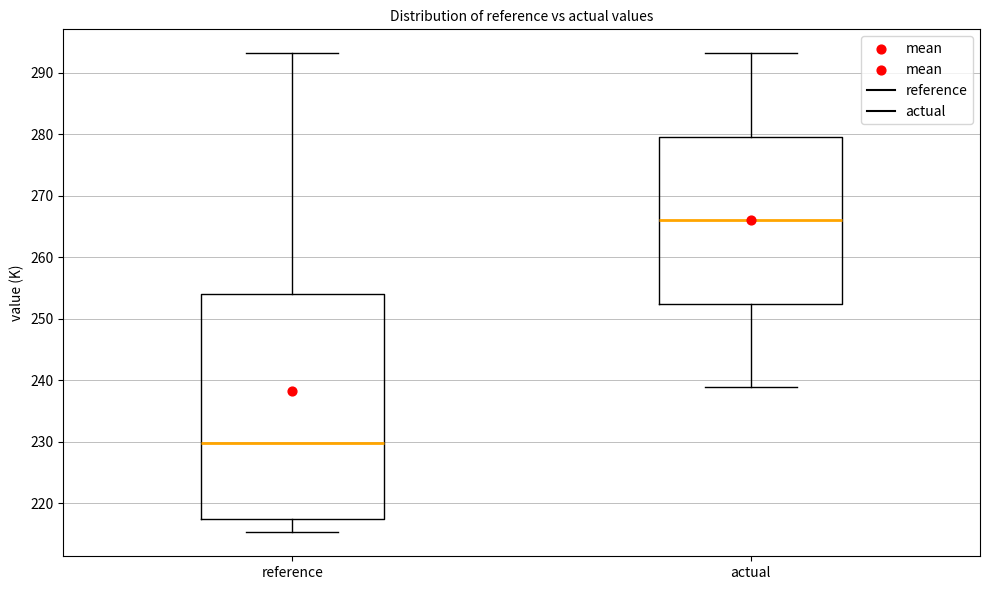

Reading left to right, transcribe this box plot: for each box, give where its median line is, the range the box spans, and where its two whiskers end, as read against the y-axis. The values are not printed on the chart, so give them approximately, as read against the axis.

reference: median 230, box 217 to 254, whiskers 215 to 293
actual: median 266, box 252 to 280, whiskers 239 to 293